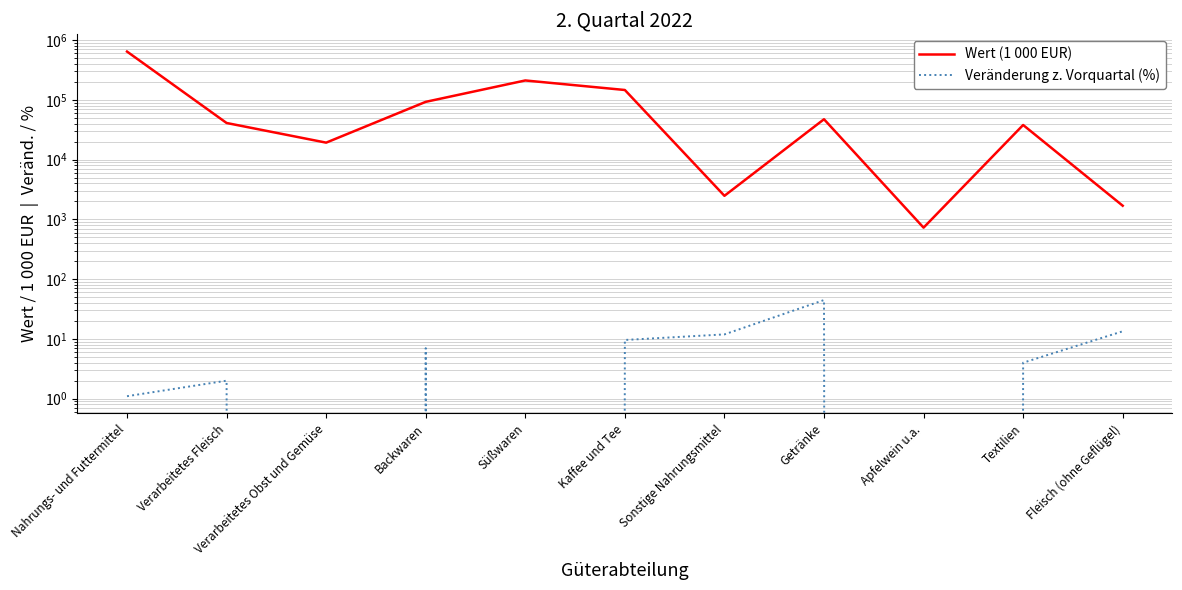

Rank the series at Nahrungs- und Futtermittel from highest to lowest value.

Wert (1 000 EUR), Veränderung z. Vorquartal (%)